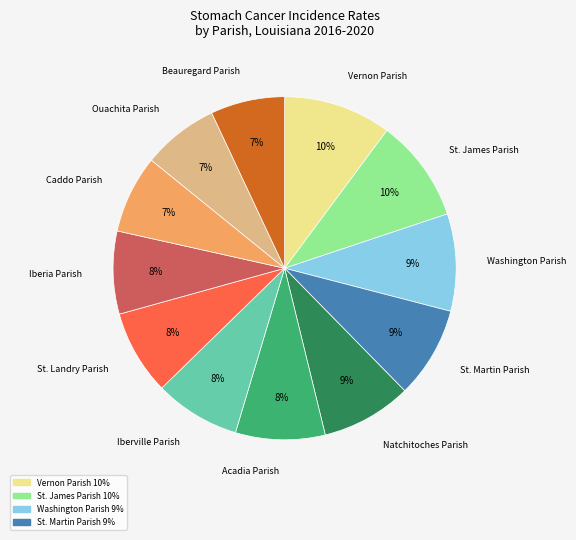

To the nearest percent, what is the difference between the largest and smallest slice percentages?

3%